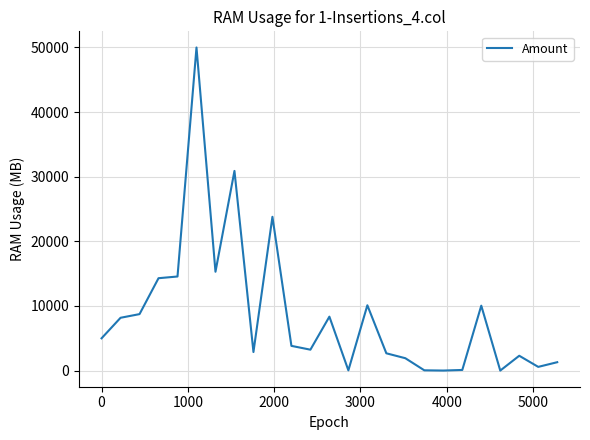

What is the smallest value displayed?

8.0